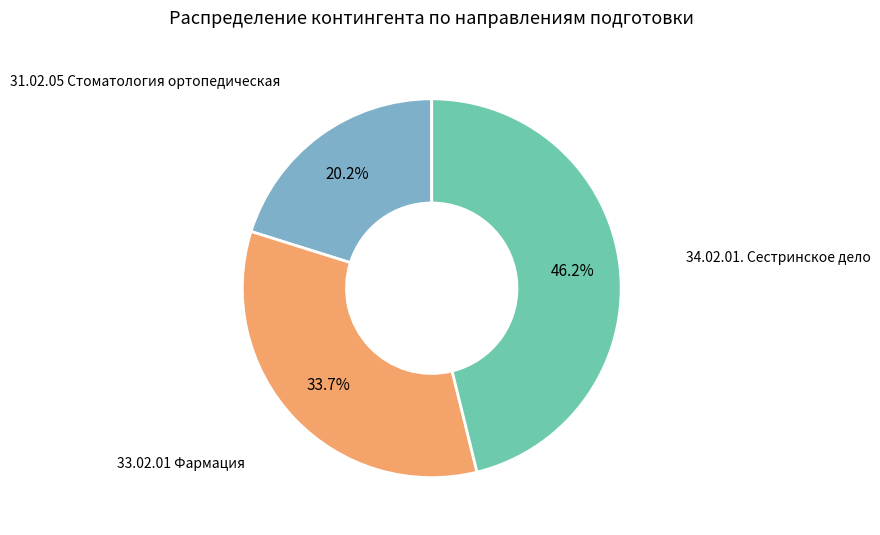

Does any single category account for the majority?

No